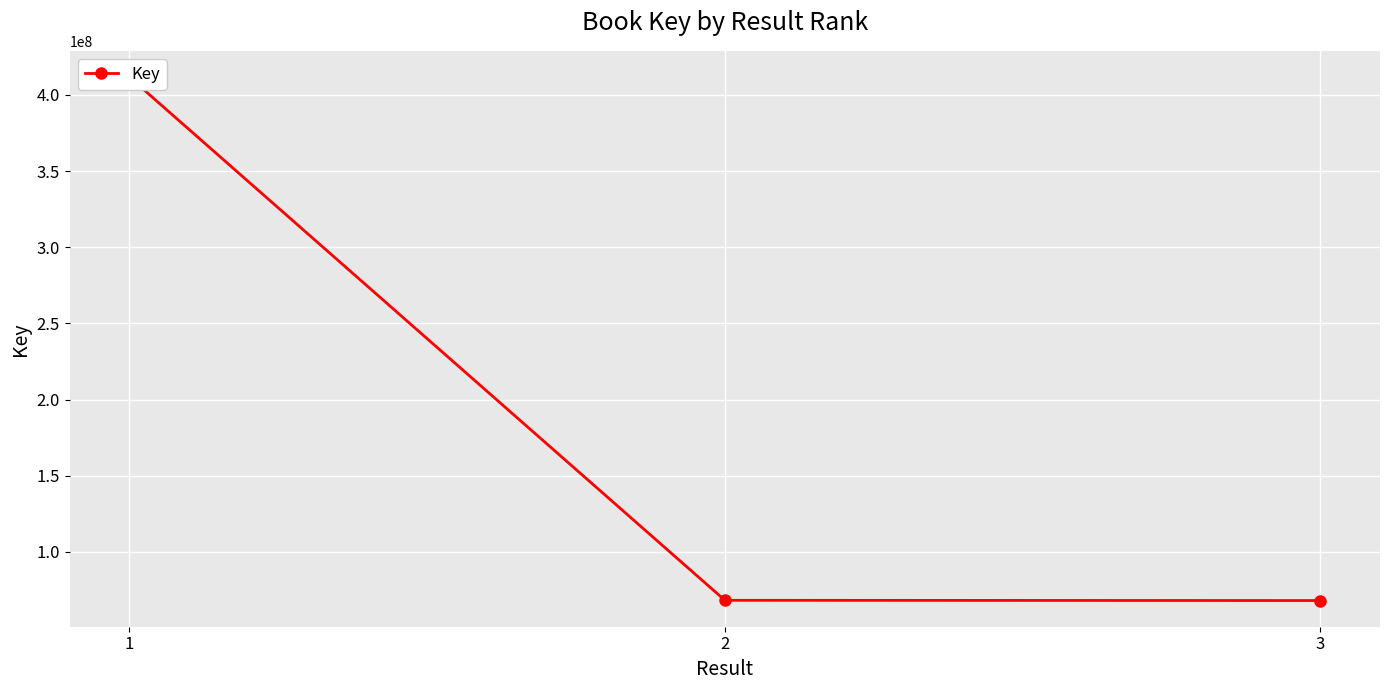

Reading left to right, transcribe all the data shown in this chart.

411747627	68156906	68004441